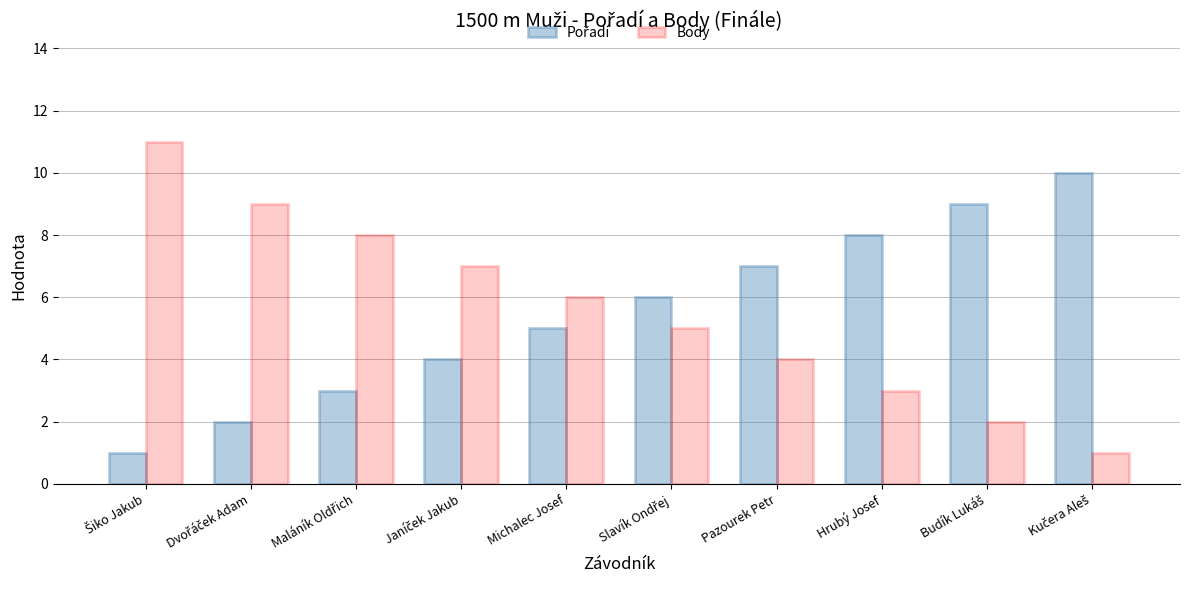

Count the number of data series in this chart.

2